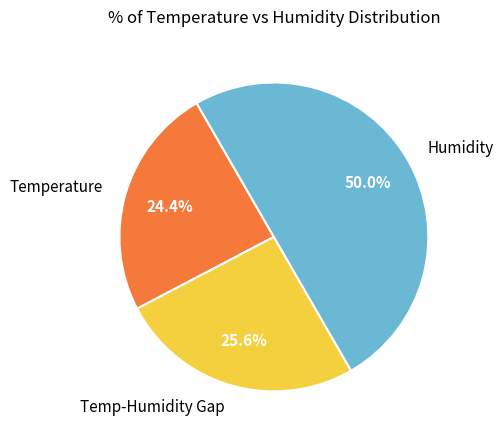

Which slice is the largest?

Humidity